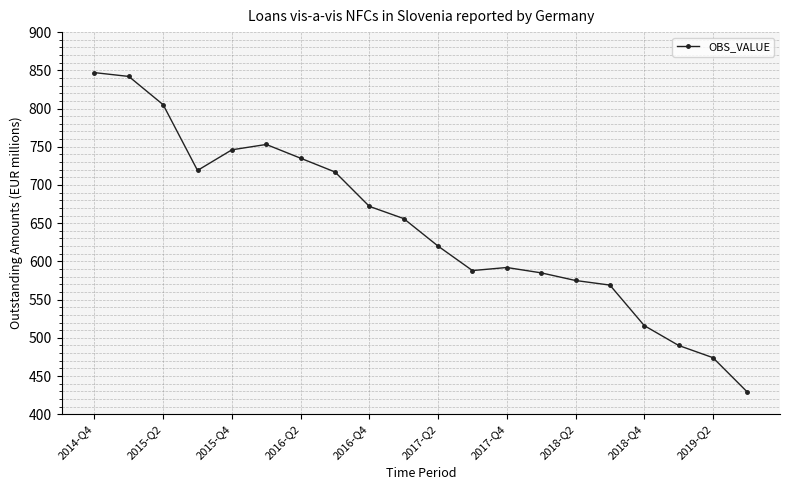

What is the value of the 12th point from the left?

588